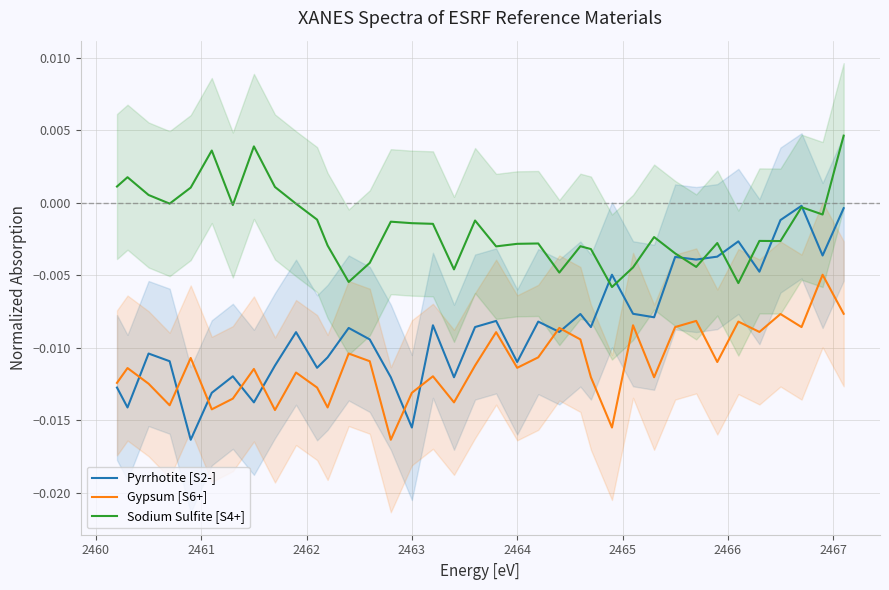

How many interior local valleys does the Pyrrhotite [S2-] series have?

13